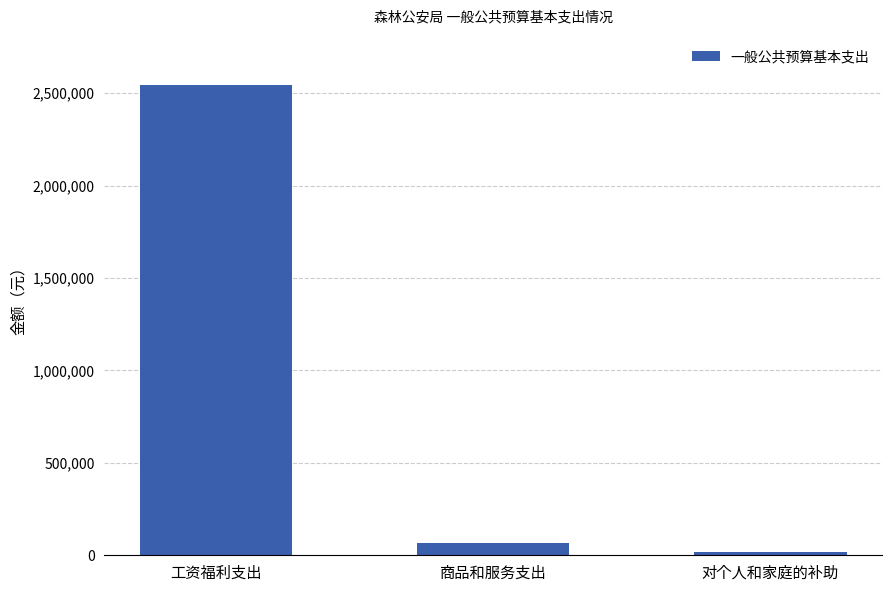

Does the chart contain any negative values?

No